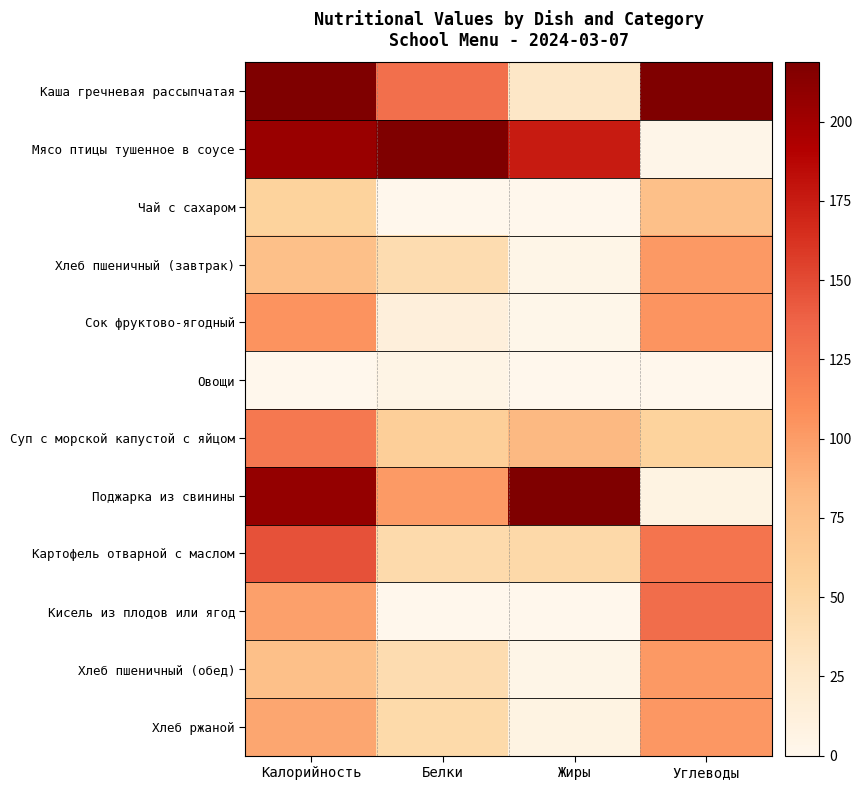

What is the difference between the highest and lowest values at Калорийность?

1.0